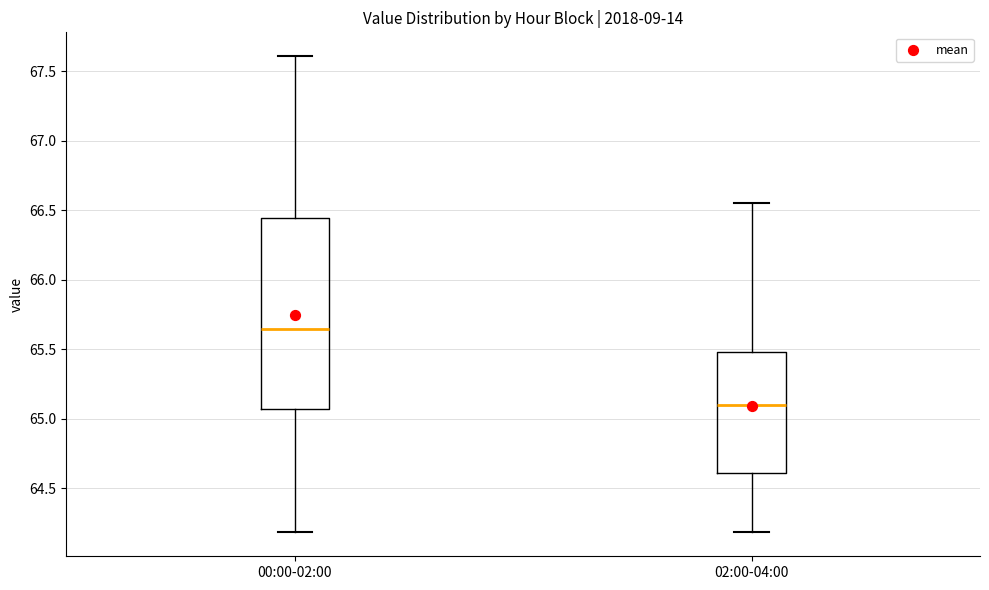

Which box's median line is the highest?

00:00-02:00